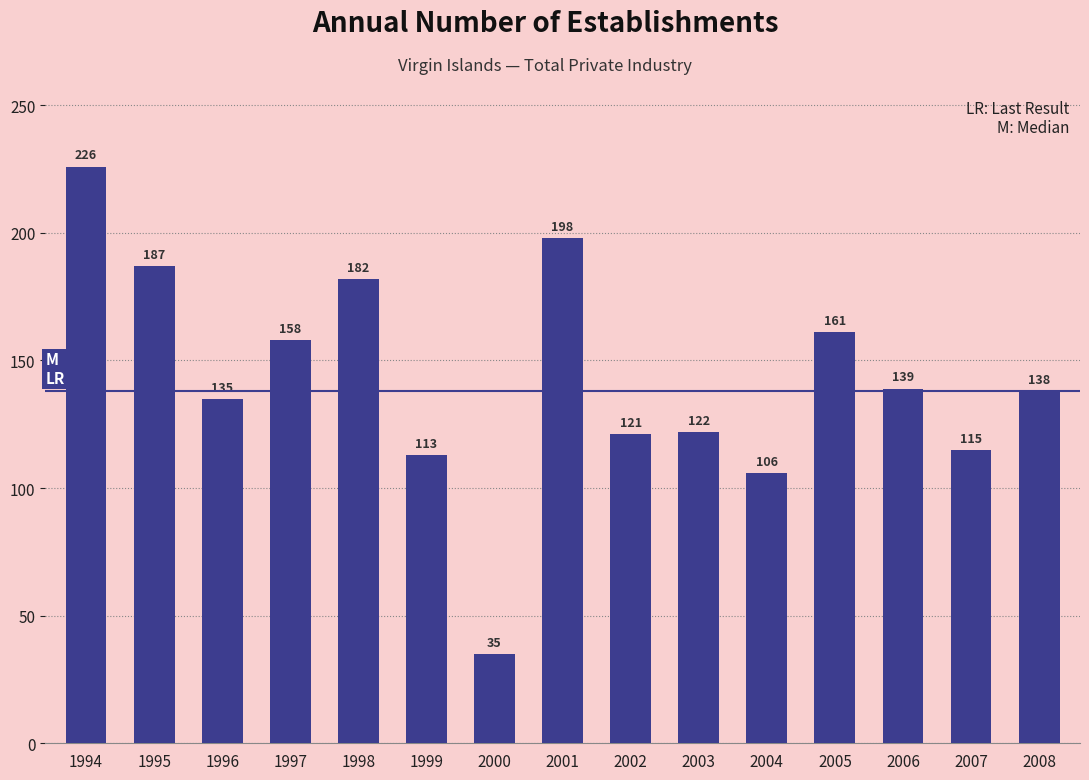

Rank the categories by value from lowest to highest.

2000, 2004, 1999, 2007, 2002, 2003, 1996, 2008, 2006, 1997, 2005, 1998, 1995, 2001, 1994